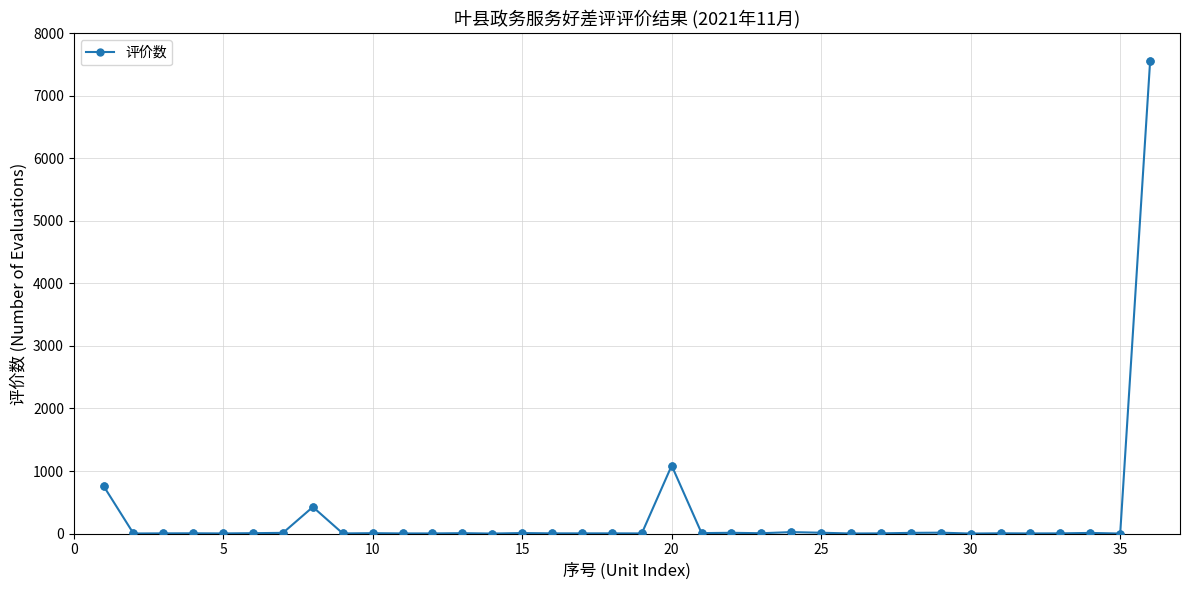

What is the difference between the second highest and second lowest values?

1087